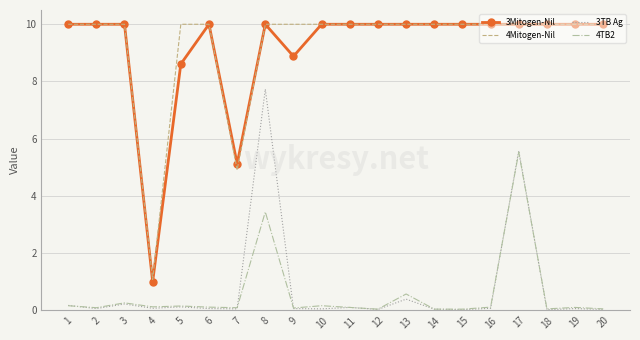

What are all the series names shown in the legend?

3Mitogen-Nil, 4Mitogen-Nil, 3TB Ag, 4TB2